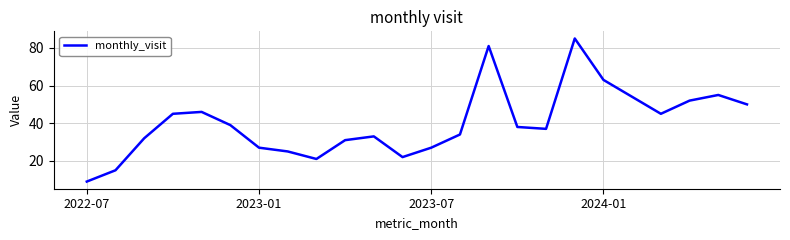

What is the minimum value shown in the chart?

9